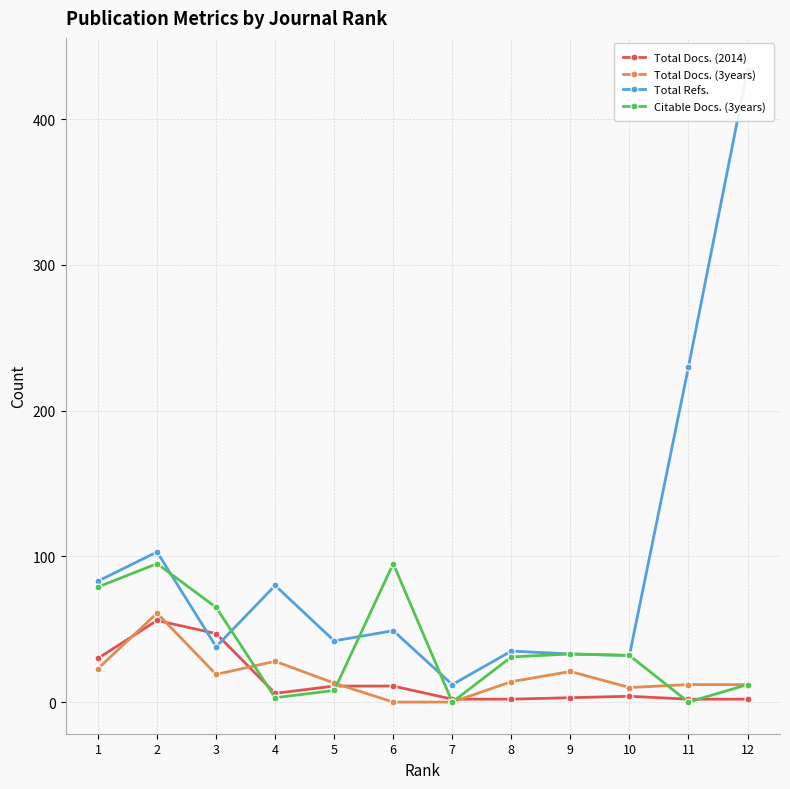

Does the chart have visible grid lines?

Yes